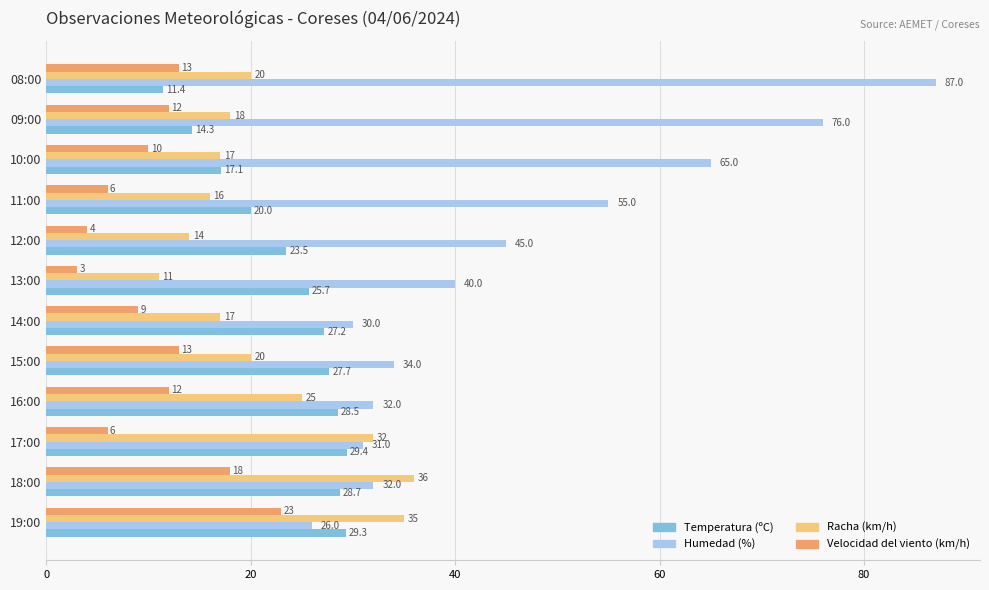

At how many categories does at least one series exceed 64?

3